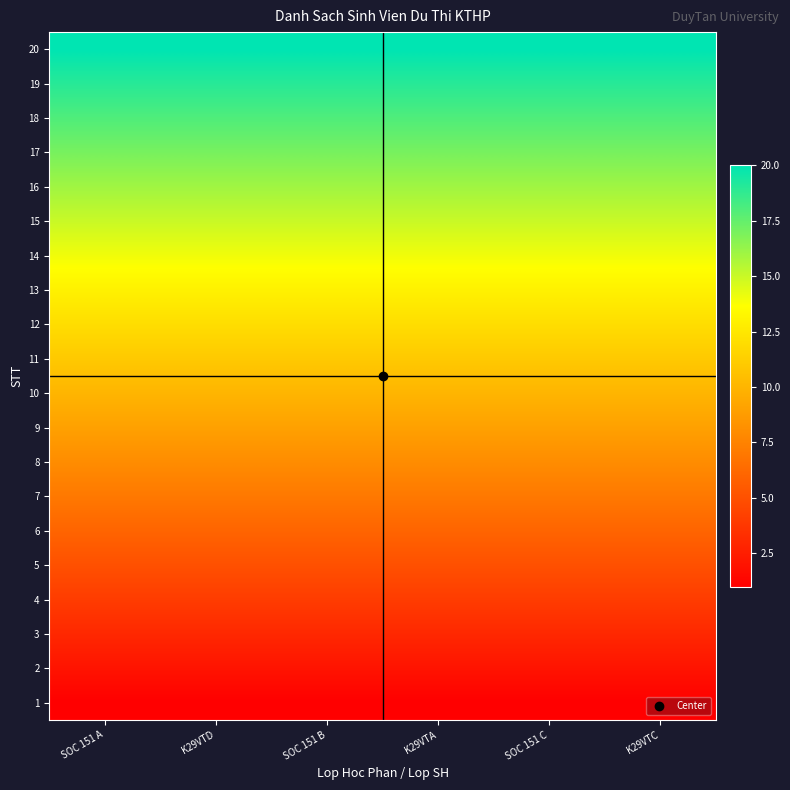

Which label corresponds to the smallest value in the chart?

SOC 151 A